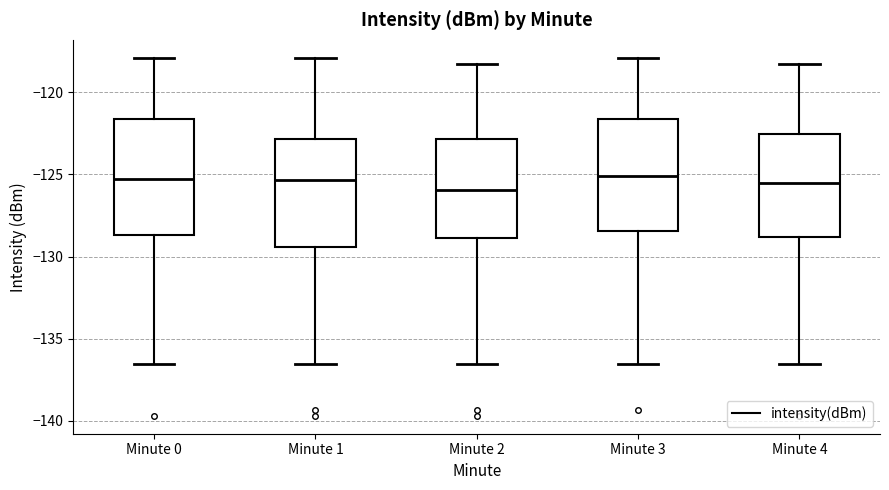

Reading left to right, read every box against the y-axis: the position of its median line, the range the box covers, and the ends of its whiskers. The values are not printed on the chart, so give them approximately, as read against the axis.

Minute 0: median -125.5, box -128.5 to -121.5, whiskers -136.5 to -118.0
Minute 1: median -125.5, box -129.5 to -123.0, whiskers -136.5 to -118.0
Minute 2: median -126.0, box -129.0 to -123.0, whiskers -136.5 to -118.5
Minute 3: median -125.0, box -128.5 to -121.5, whiskers -136.5 to -118.0
Minute 4: median -125.5, box -129.0 to -122.5, whiskers -136.5 to -118.5